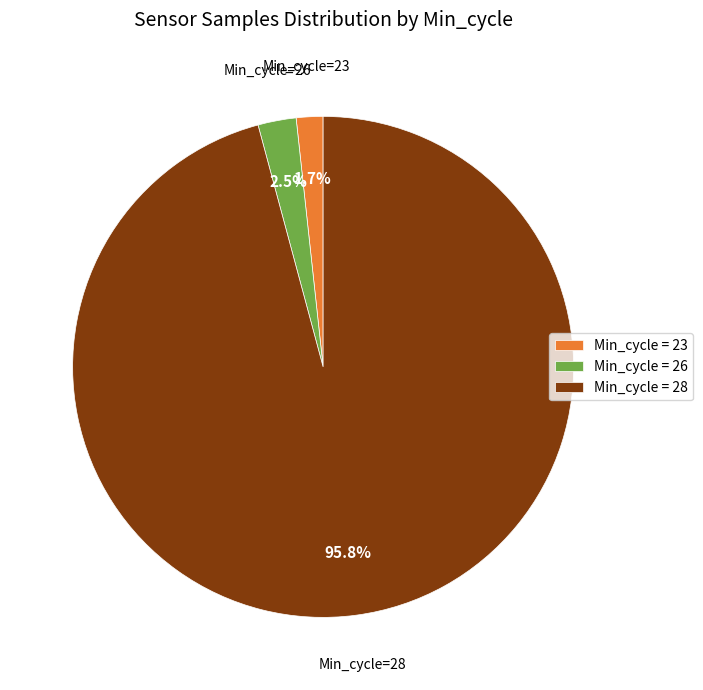

How much of the chart is everything except Min_cycle = 28?

4.2%